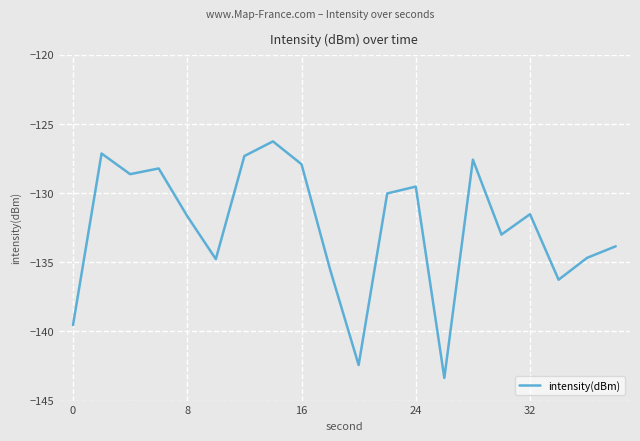

What is the greatest value displayed?

-126.3